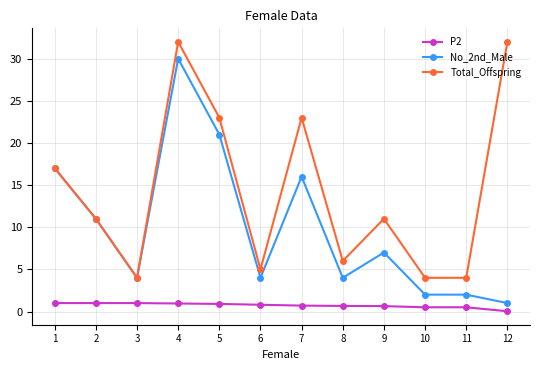

At which label is No_2nd_Male closest to 15?

7